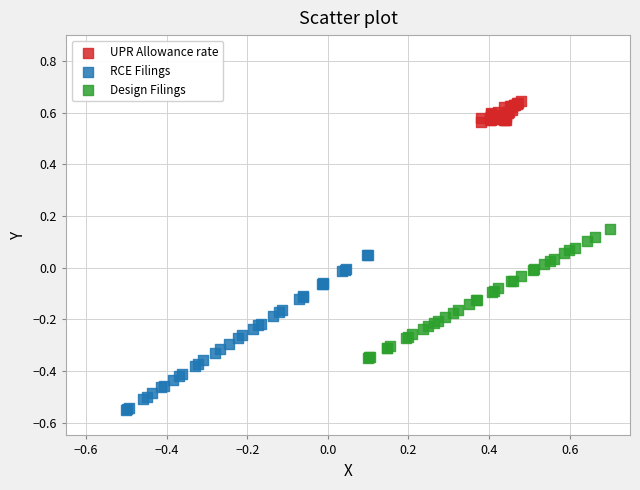

Which series has the widest spread of Y values?

RCE Filings